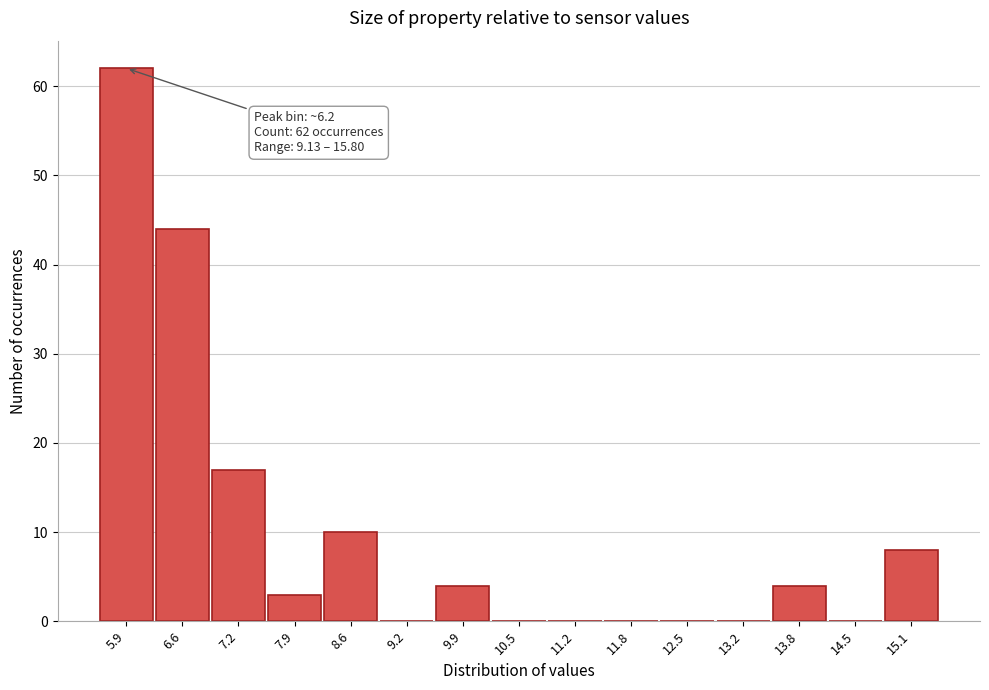

Reading left to right, list all the values displayed in this chart.

5.9=62	6.6=44	7.2=17	7.9=3	8.6=10	9.2=0	9.9=4	10.5=0	11.2=0	11.8=0	12.5=0	13.2=0	13.8=4	14.5=0	15.1=8